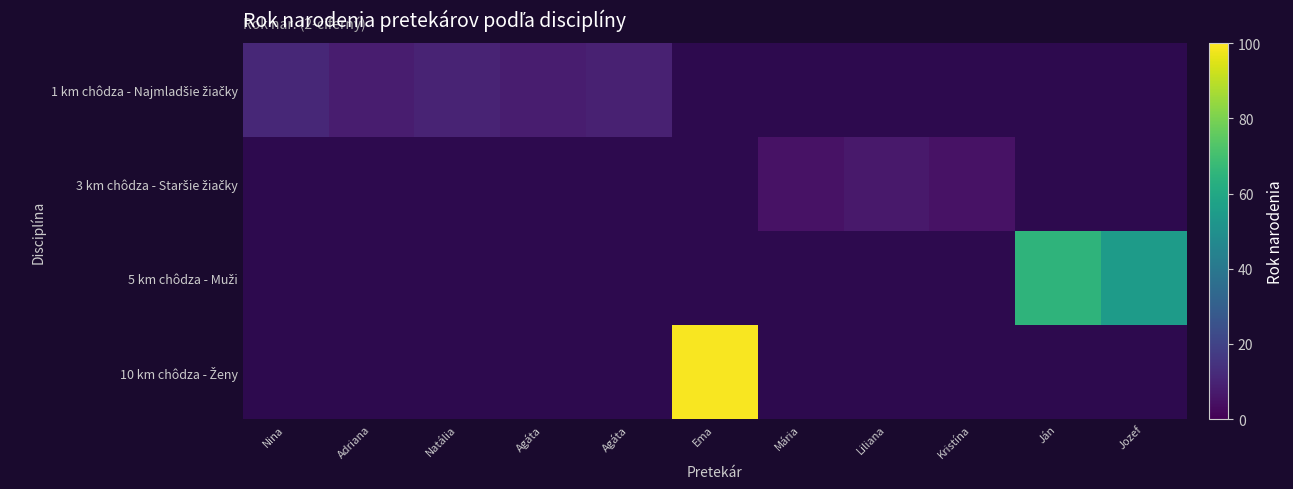

Where is 1 km chôdza - Najmladšie žiačky nearest to the value 9?

Agáta